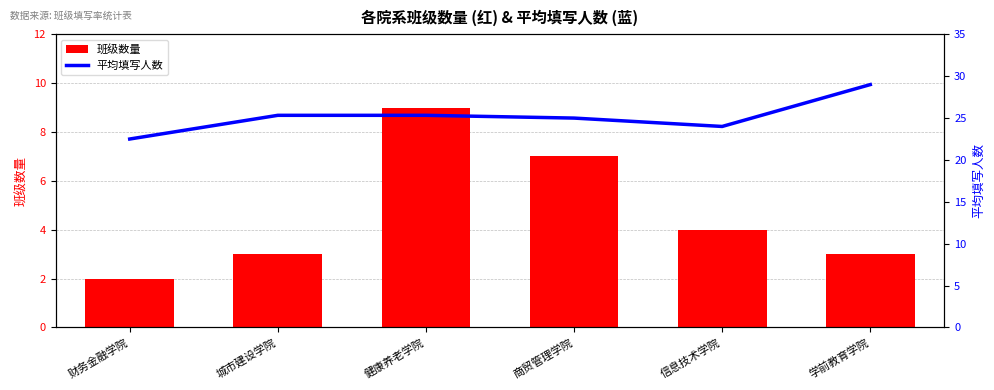

What is the maximum value shown in the chart?

29.0